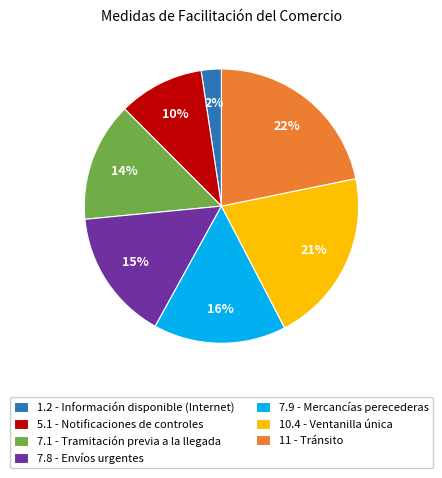

What percentage is the 1.2 - Información disponible (Internet) slice, to the nearest percent?

2%